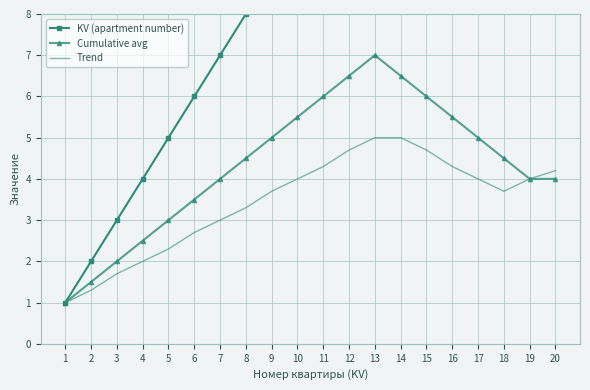

What is the value of the KV (apartment number) point at the 1st from the left?

1.0